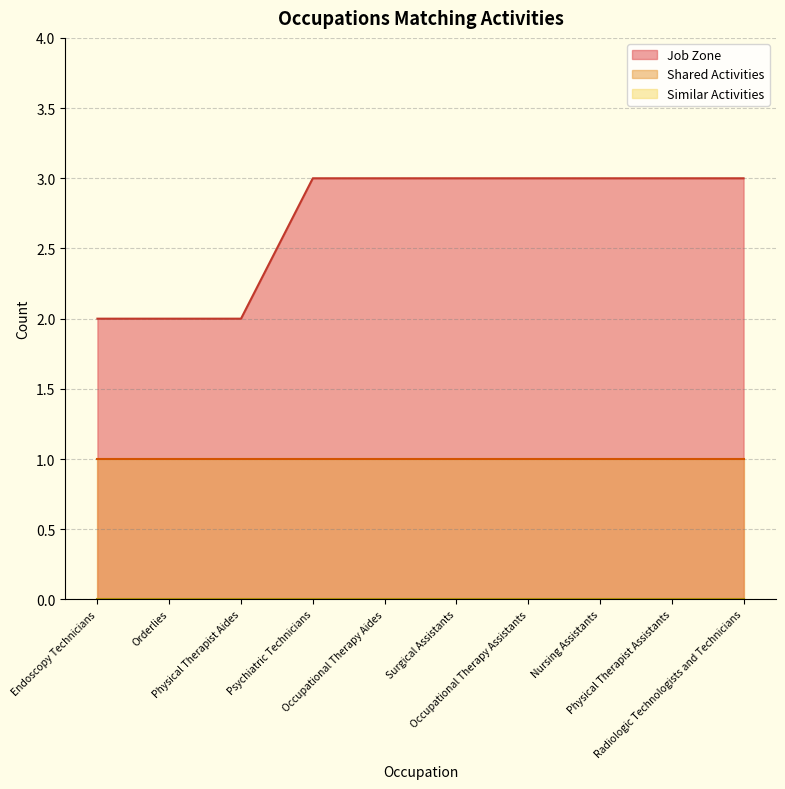

What is the label of the 2nd point from the left?

Orderlies